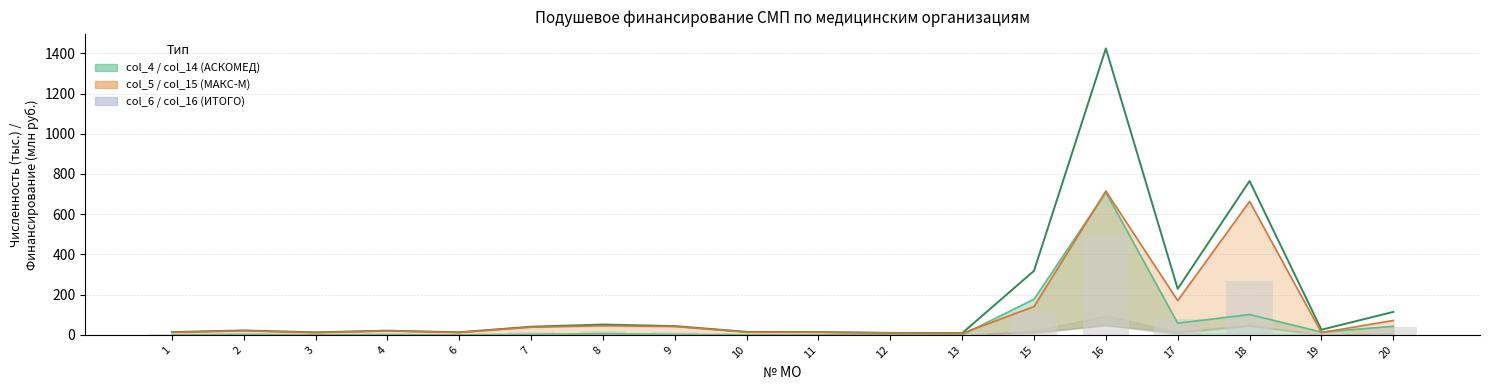

How many groups of bars are there?

18